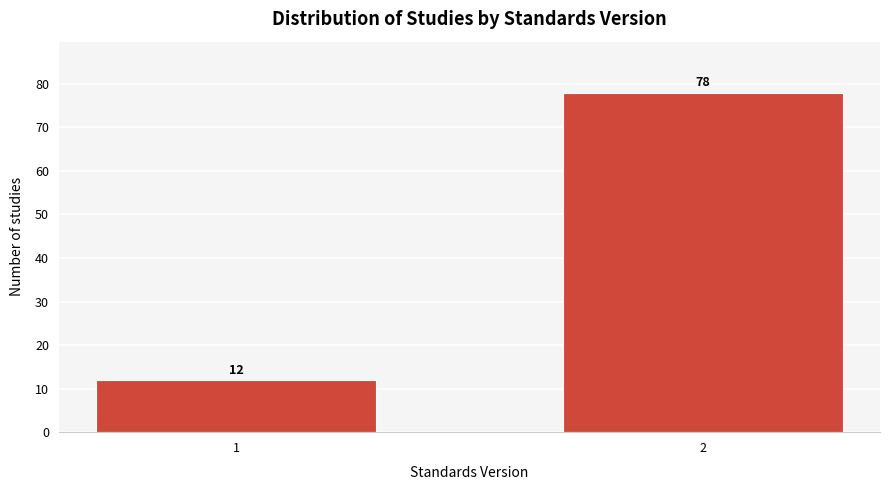

Reading right to left, transcribe all the data shown in this chart.

78	12